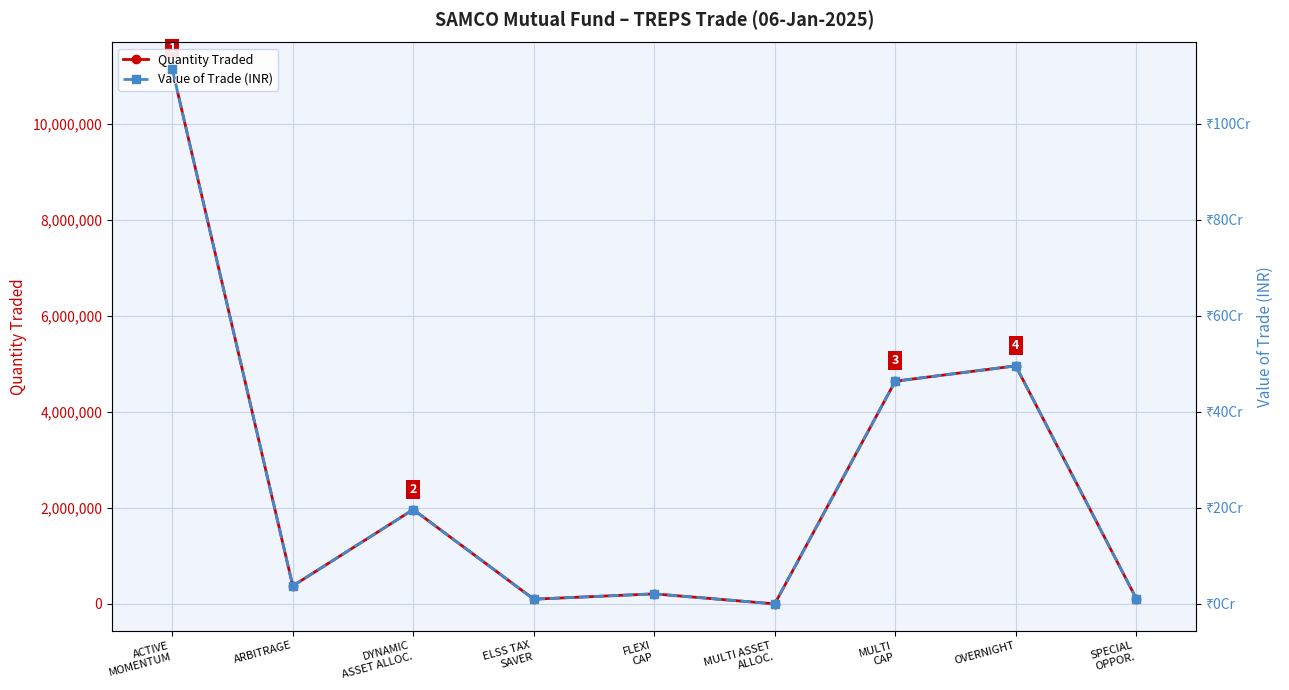

What is the label of the 9th point from the left?

SPECIAL
OPPOR.